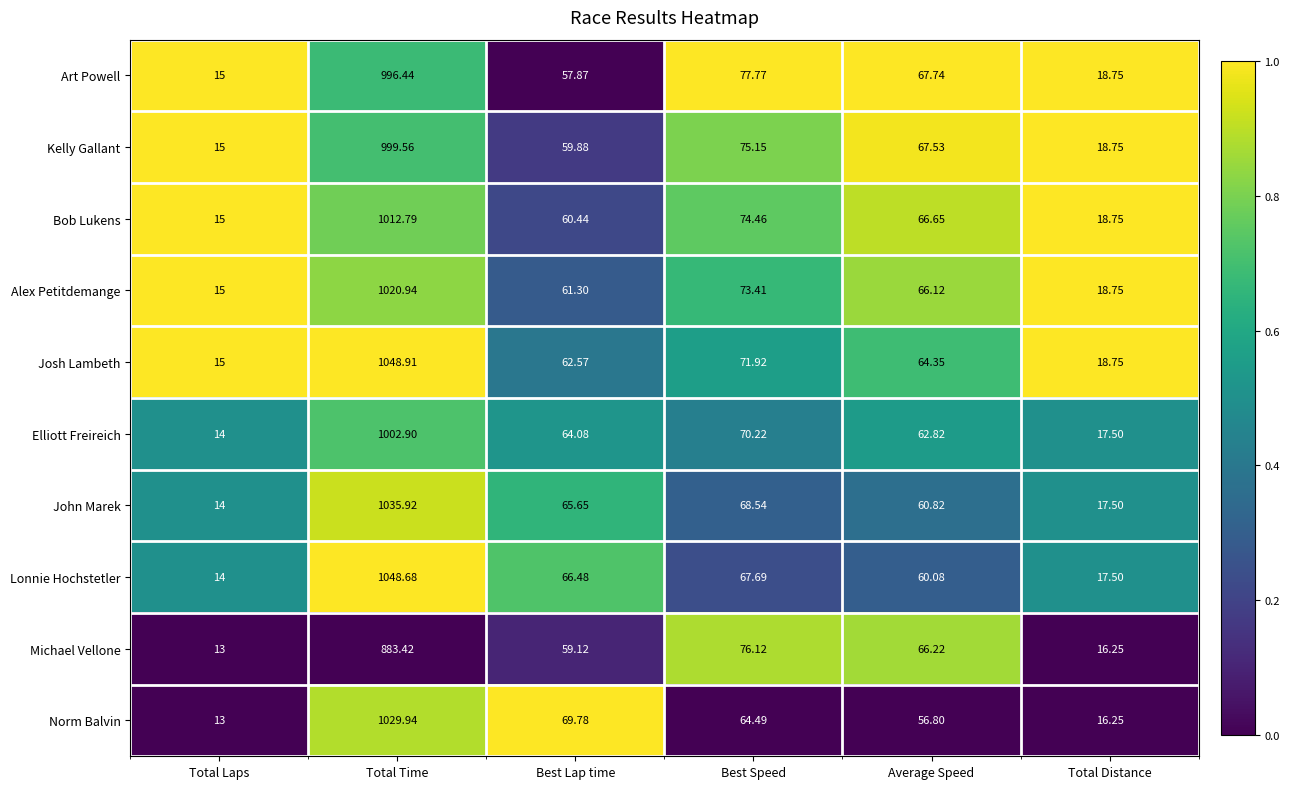

At which category is the sum across all series the highest?

Total Time